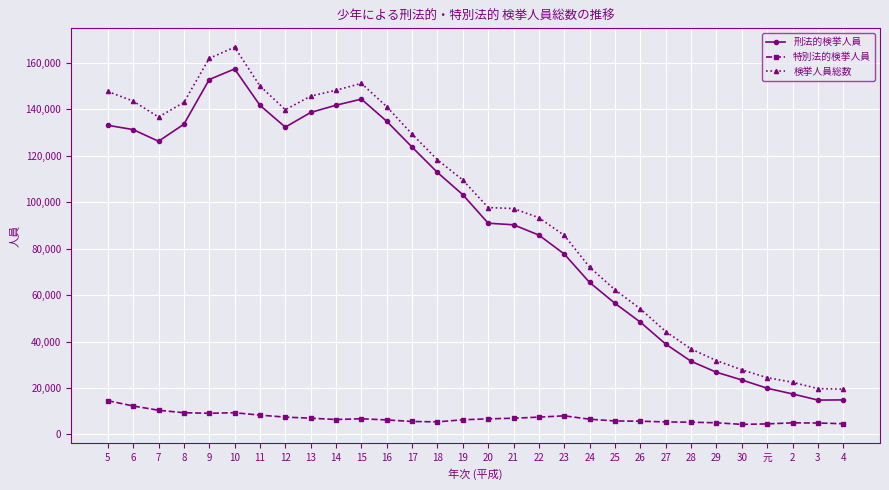

True or false: 特別法的検挙人員 and 刑法的検挙人員 cross at least once.

False